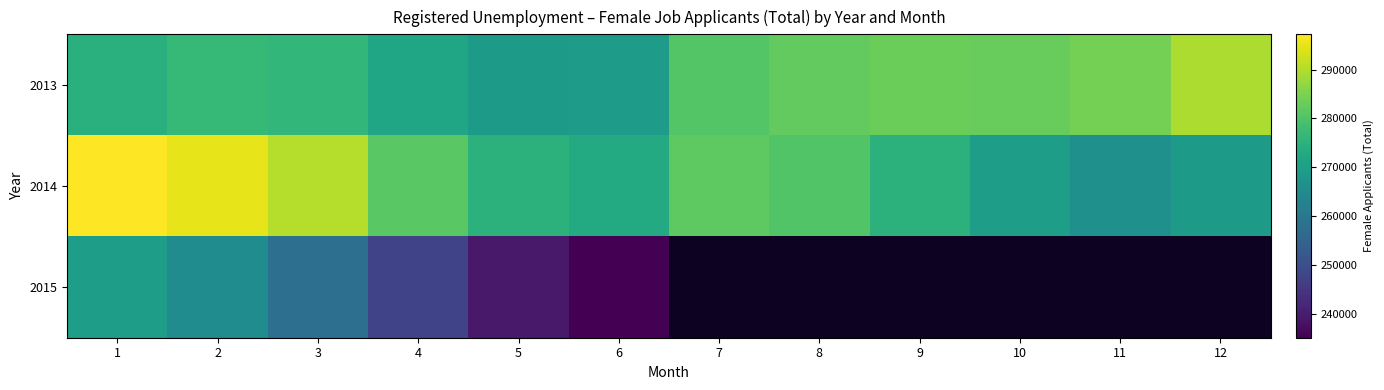

What is the smallest value displayed?

235111.0